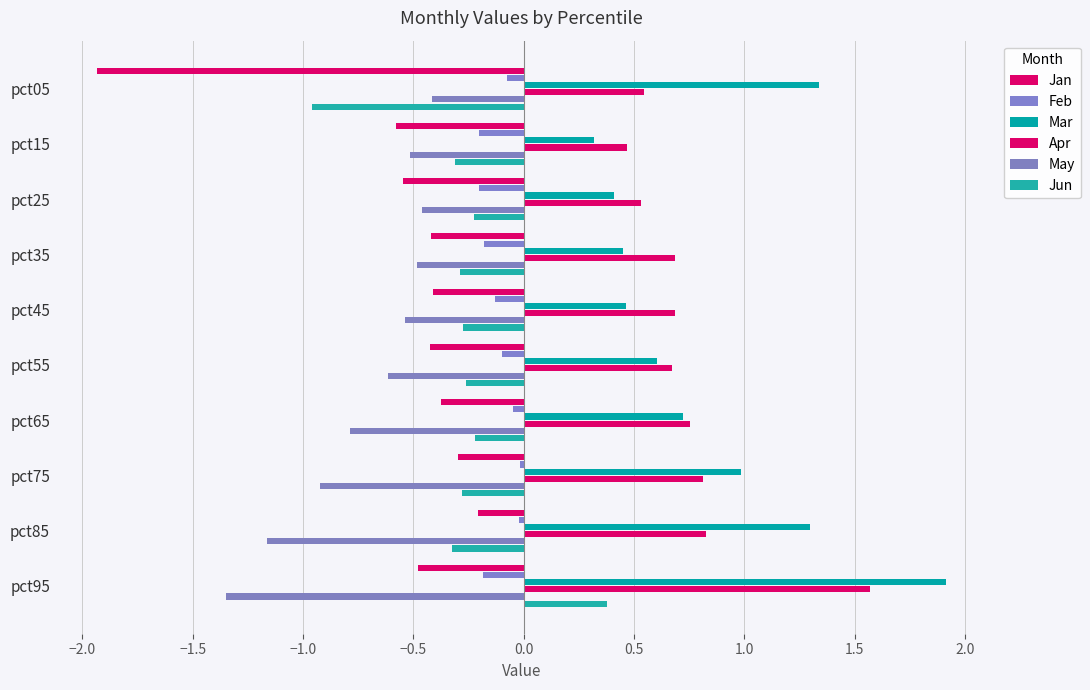

Reading right to left, transcribe all the data shown in this chart.

Jan: -0.5	-0.2	-0.3	-0.4	-0.4	-0.4	-0.4	-0.5	-0.6	-1.9
Feb: -0.2	-0.0	-0.0	-0.0	-0.1	-0.1	-0.2	-0.2	-0.2	-0.1
Mar: 1.9	1.3	1.0	0.7	0.6	0.5	0.4	0.4	0.3	1.3
Apr: 1.6	0.8	0.8	0.8	0.7	0.7	0.7	0.5	0.5	0.5
May: -1.3	-1.2	-0.9	-0.8	-0.6	-0.5	-0.5	-0.5	-0.5	-0.4
Jun: 0.4	-0.3	-0.3	-0.2	-0.3	-0.3	-0.3	-0.2	-0.3	-1.0